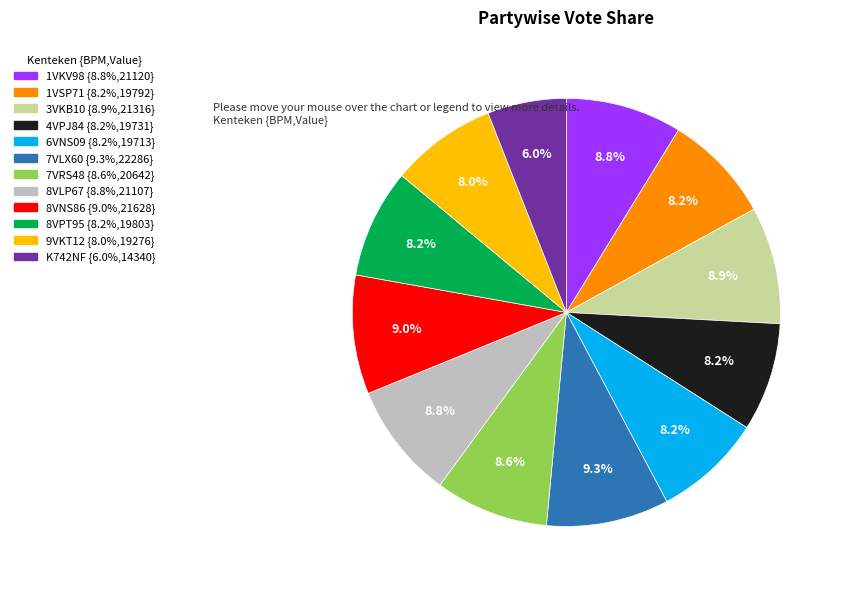

Is the sum of 6VNS09 and 7VRS48 greater than half?

No